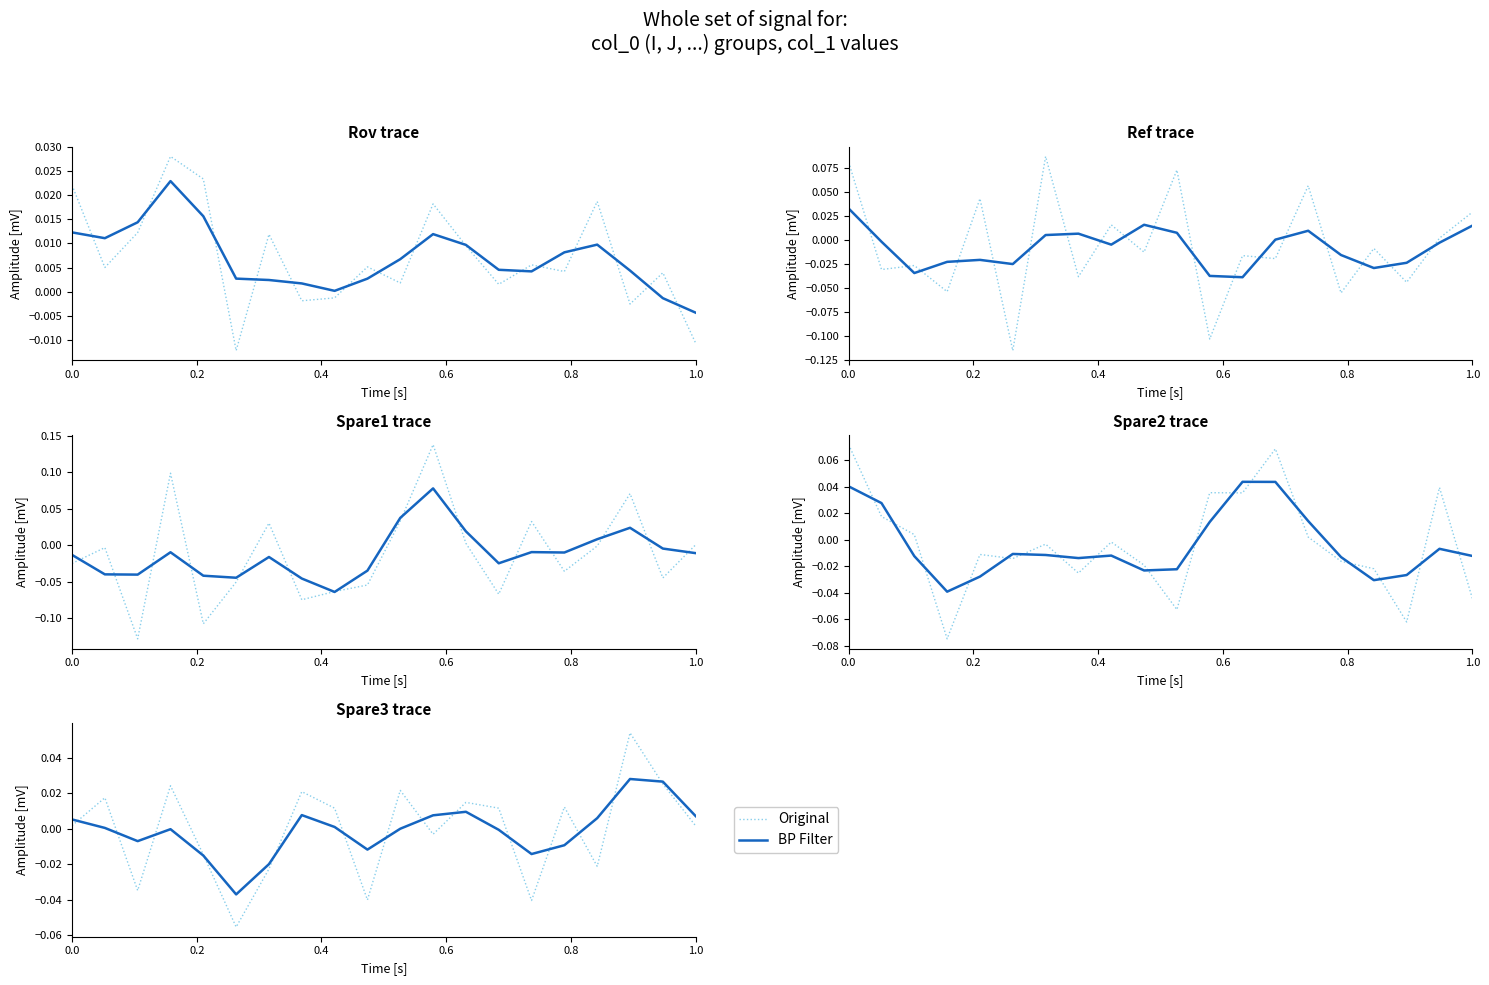

How many intersections are there between BP Filter and Original?

14